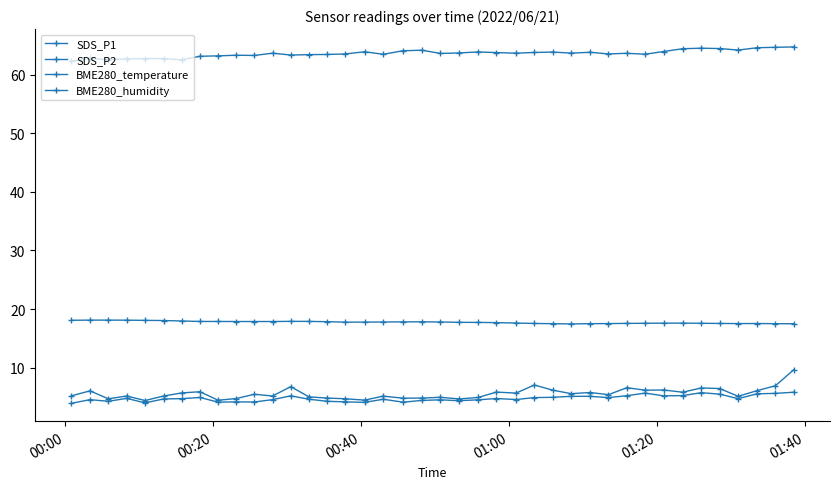

How many distinct data groups are displayed?

4